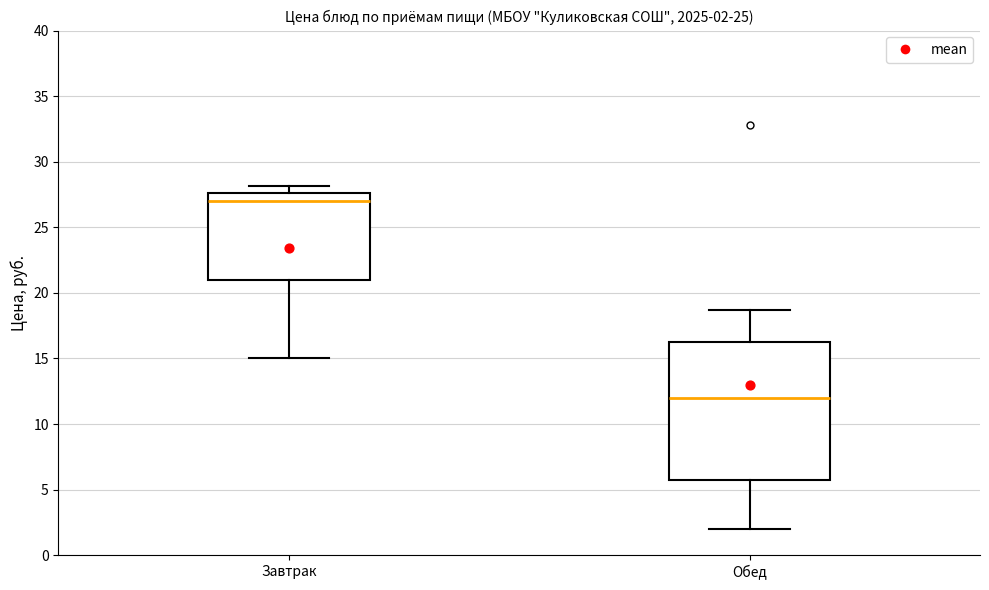

Which box is the tallest, from its lower edge to its upper edge?

Обед